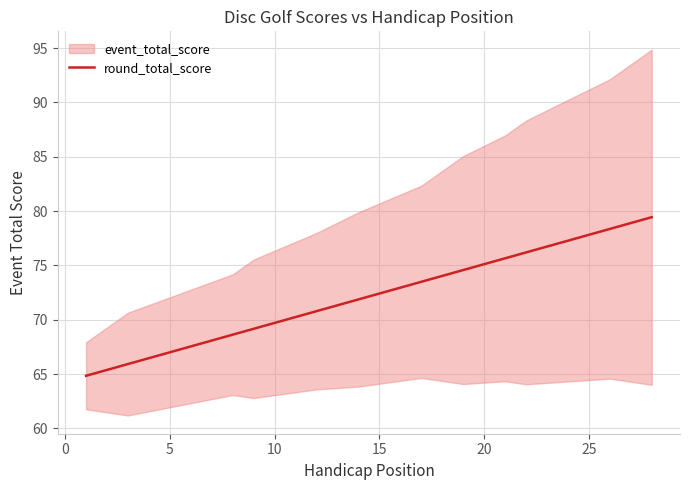

What is the value of the 8th point from the left?

73.5